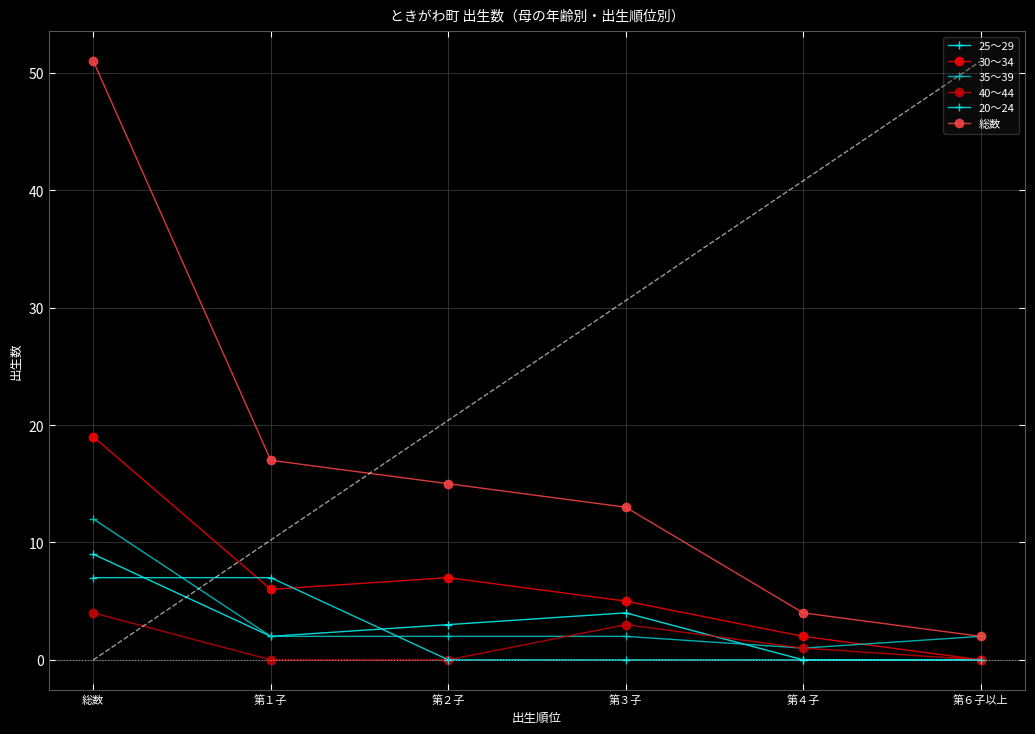

How many lines are shown in the chart?

6